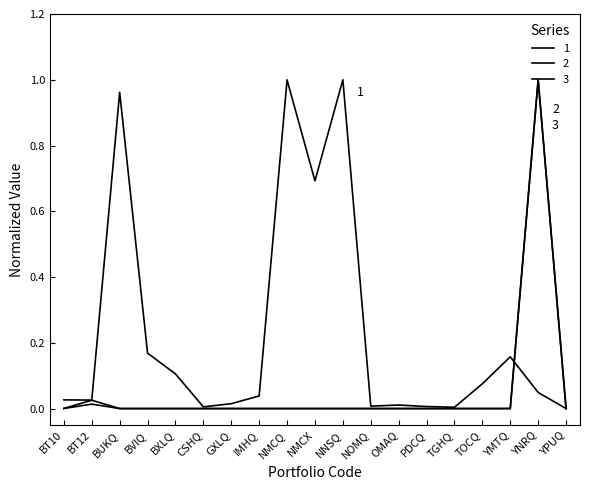

List the labels in order of 3 value, smallest first.

OMAQ, GXLQ, BUKQ, BVIQ, BXLQ, CSHQ, IMHQ, NMCQ, NMCX, NNSQ, NOMQ, PDCQ, TGHQ, TOCQ, YPUQ, YMTQ, BT10, BT12, YNRQ